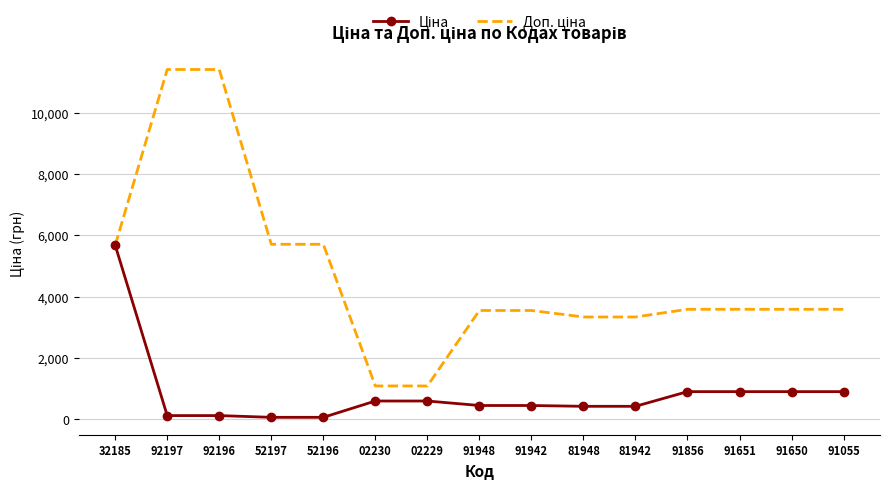

What position from the right is 92197?

14